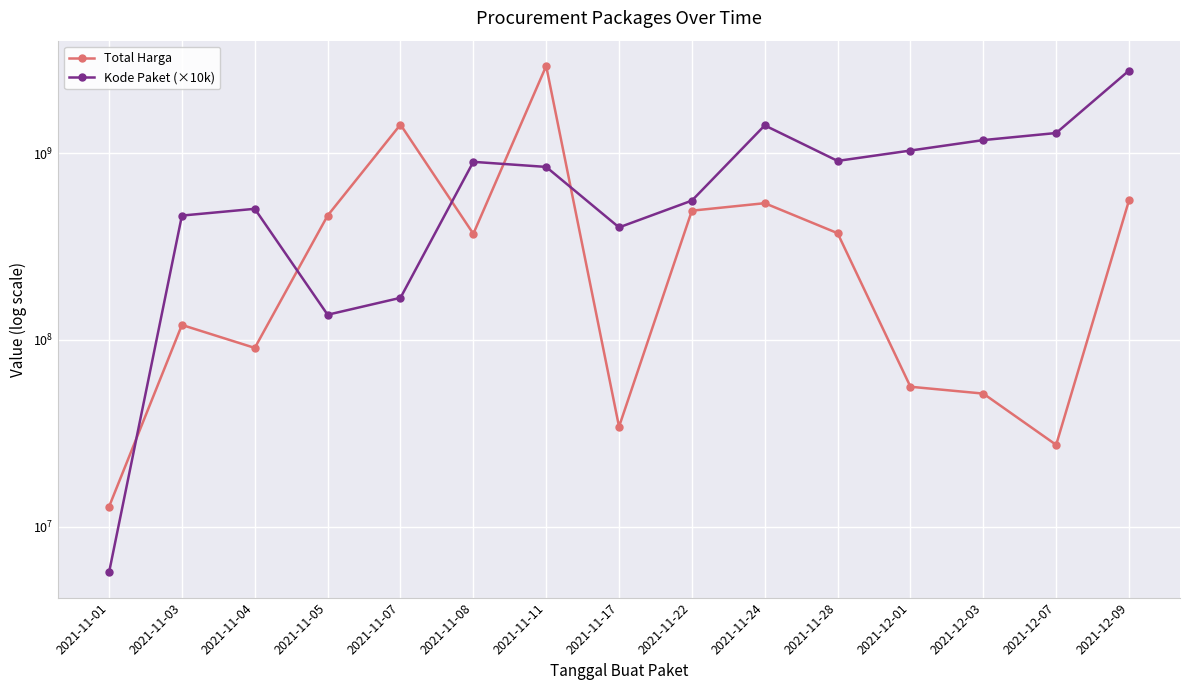

At 2021-12-07, list the series in order from smallest to largest.

Total Harga, Kode Paket (×10k)